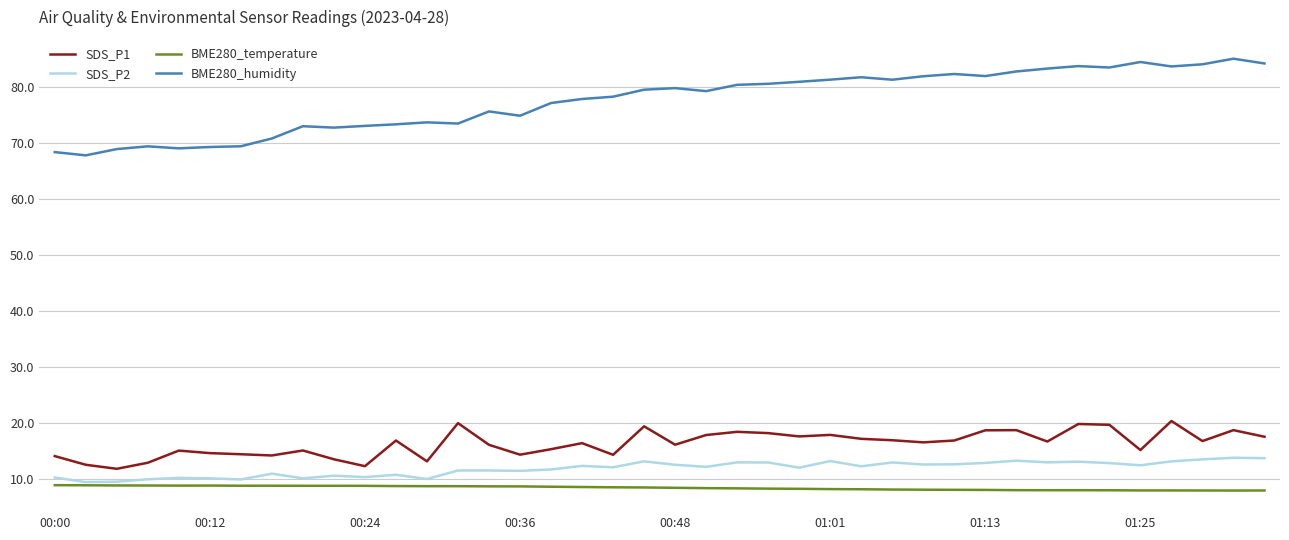

What is the maximum value shown in the chart?

85.0